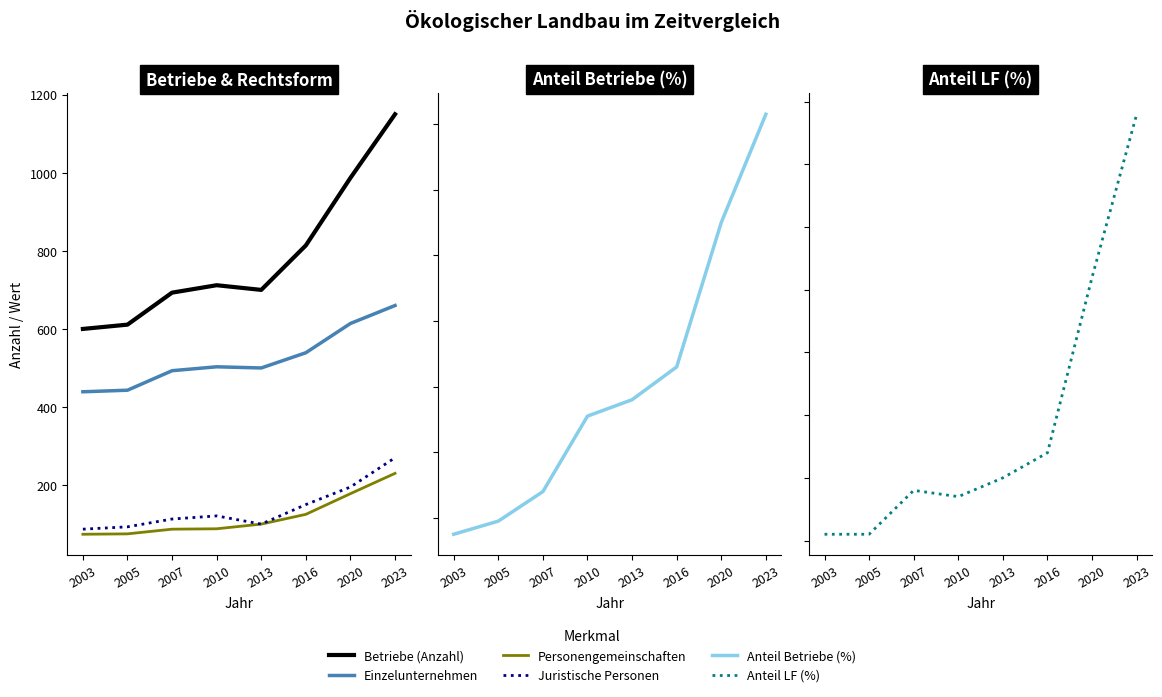

At which label does Betriebe (Anzahl) reach its minimum?

2003